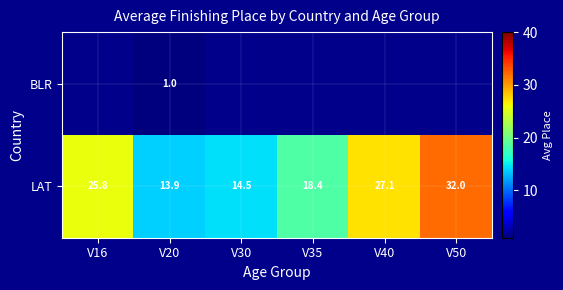

Is it true that LAT equals 16.7 at V50?

False